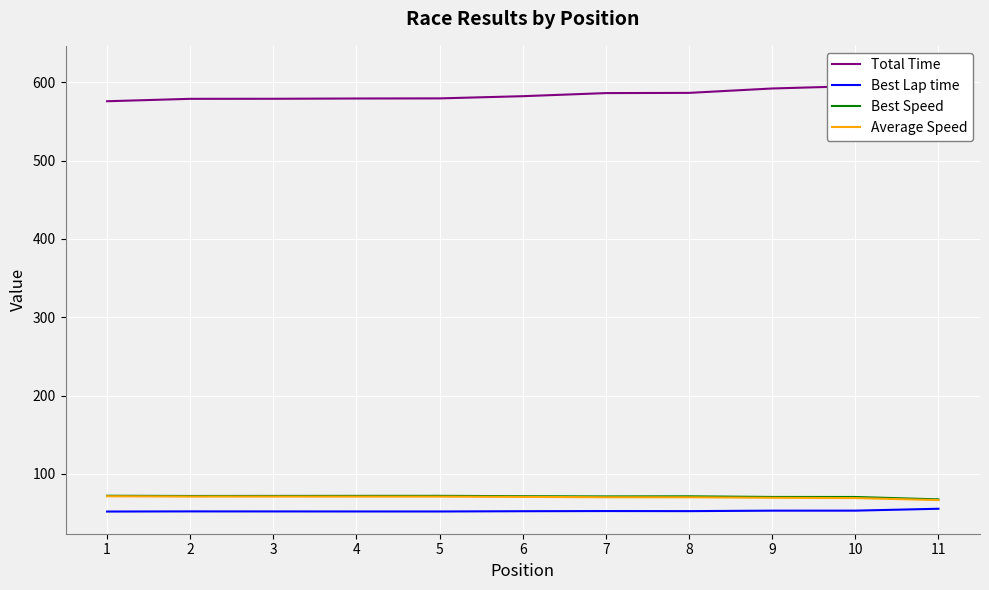

List the labels in order of Total Time value, smallest first.

1, 2, 3, 4, 5, 6, 7, 8, 9, 10, 11